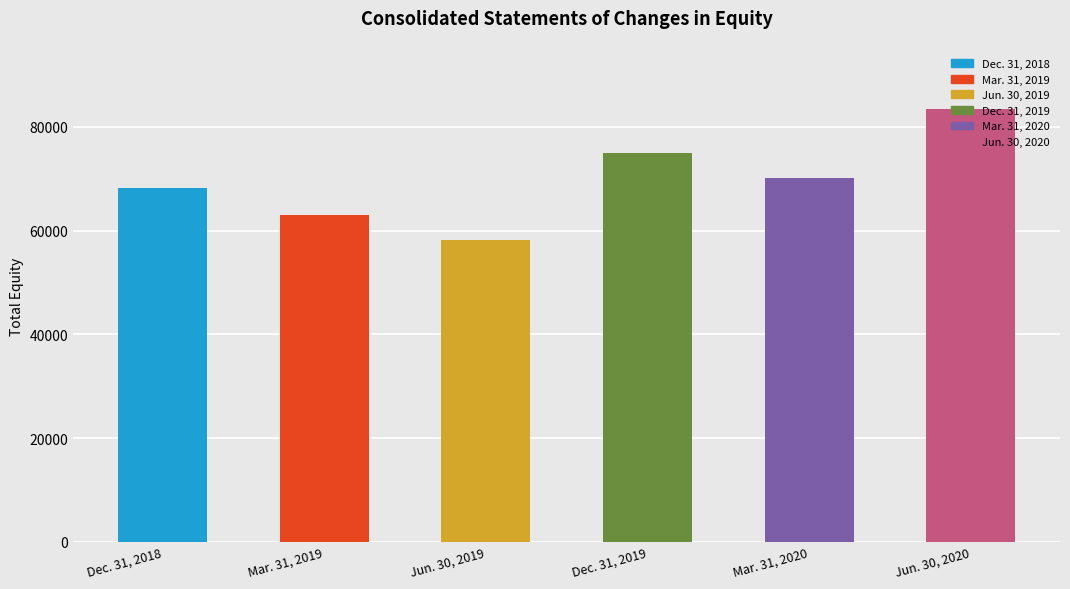

What is the sum of all values?

417861